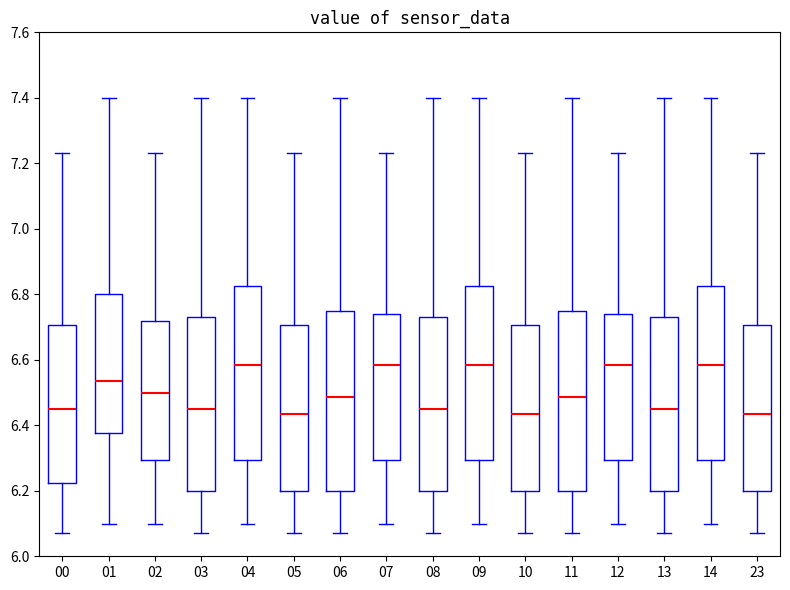

Where does the upper whisker of the box at x = 07 end on the y-axis? The values are not printed on the chart, so give them approximately, as read against the axis.

7.24